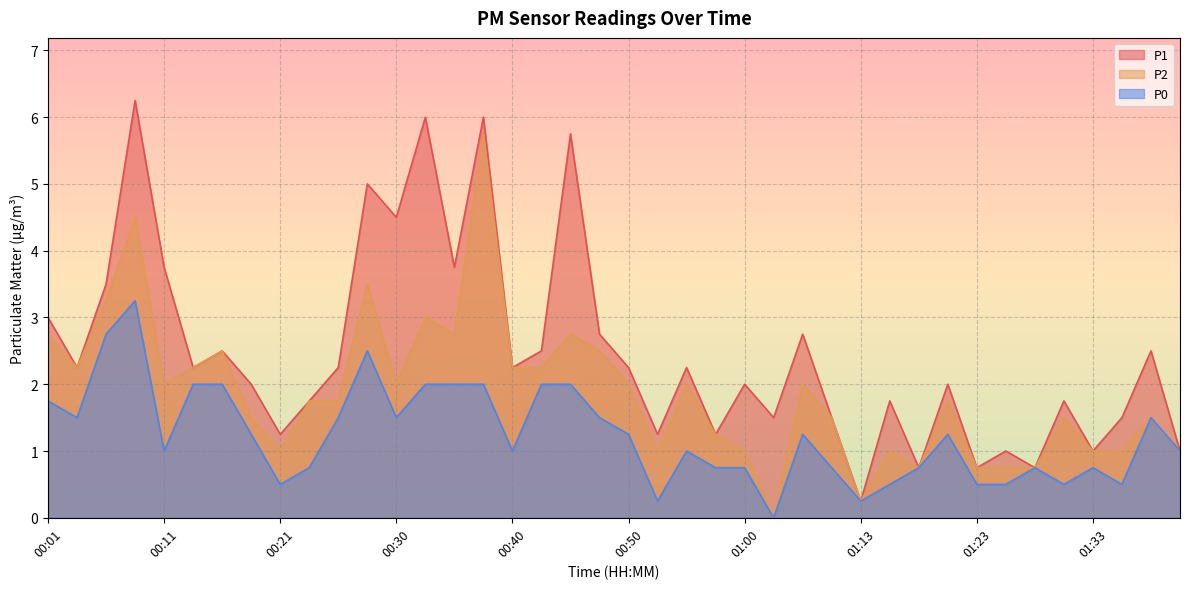

True or false: P1 and P0 intersect in this chart.

False